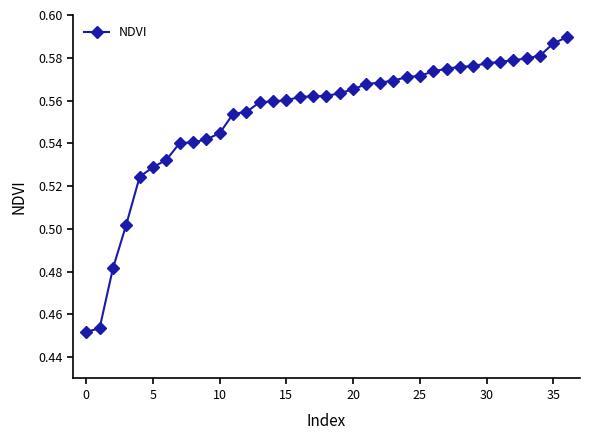

Count the values in the range 0 to 1.

37